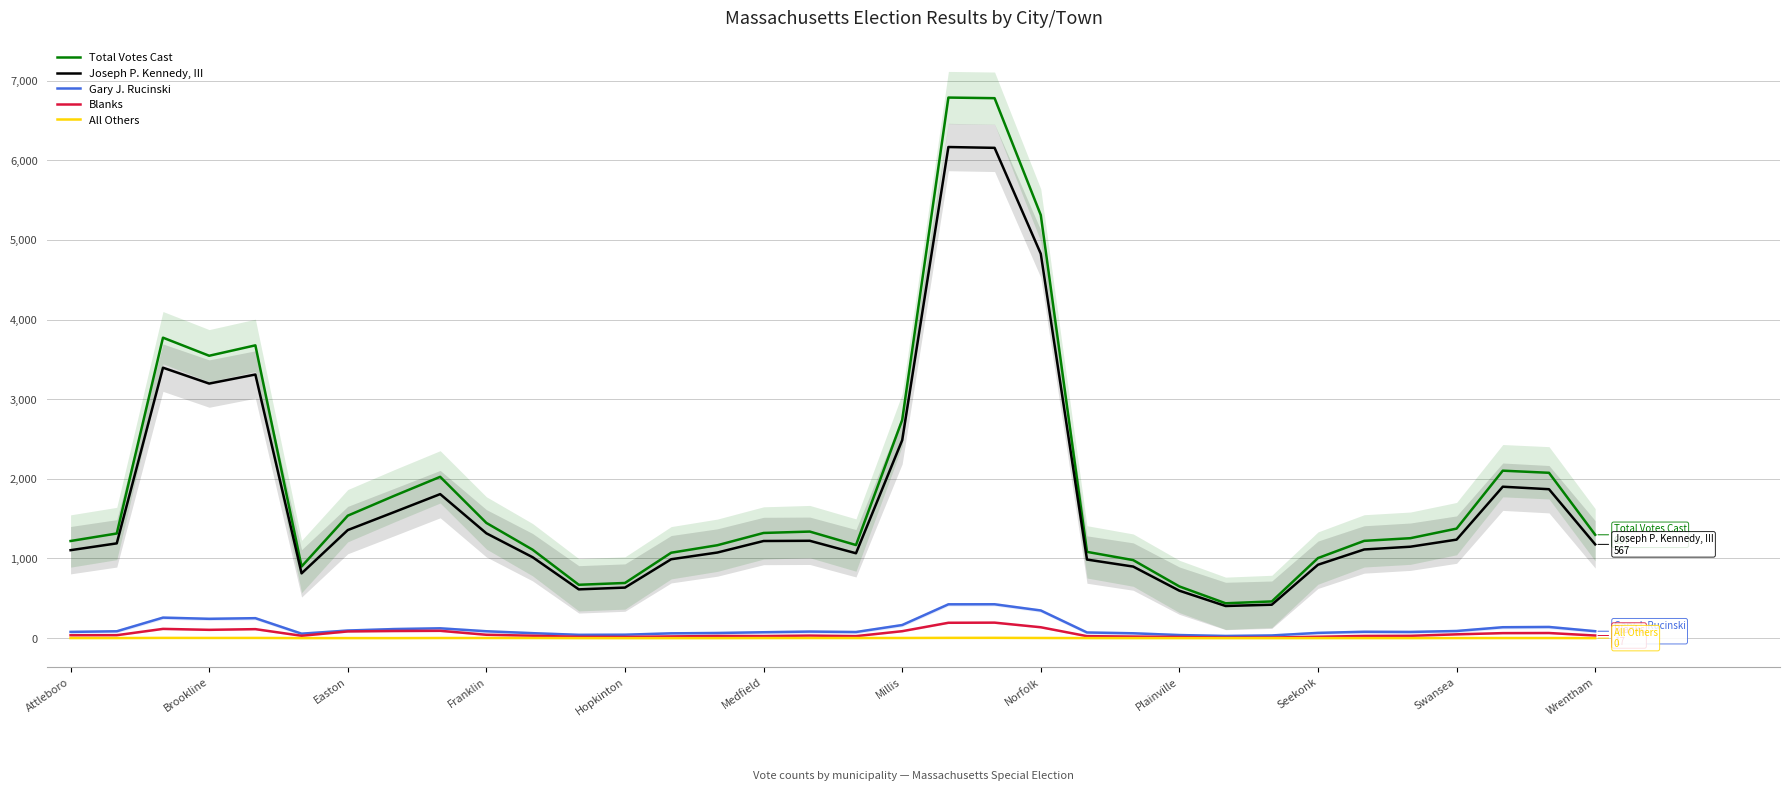

What is the sum of all Joseph P. Kennedy, III values?

59216.3